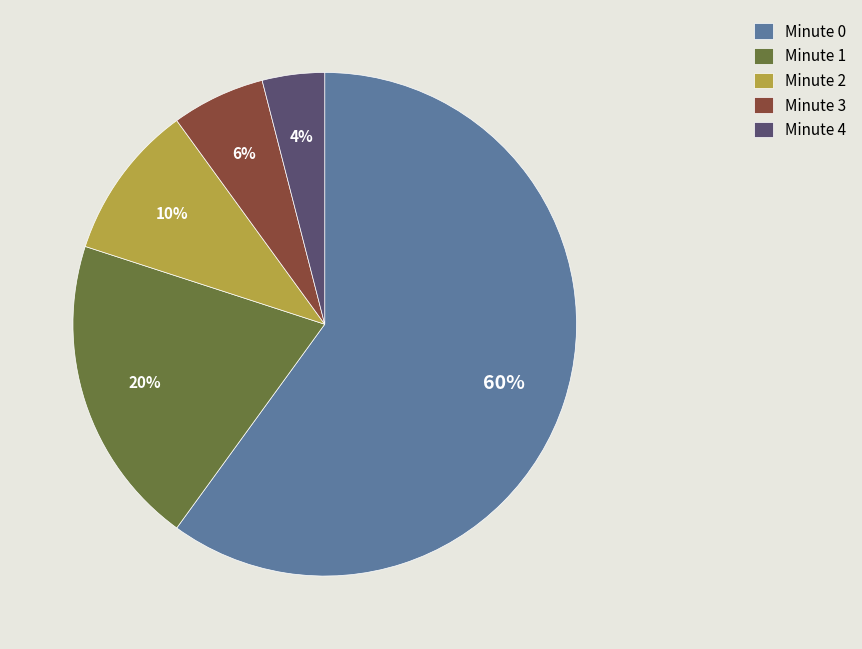

Rank the categories by value from lowest to highest.

Minute 4, Minute 3, Minute 2, Minute 1, Minute 0